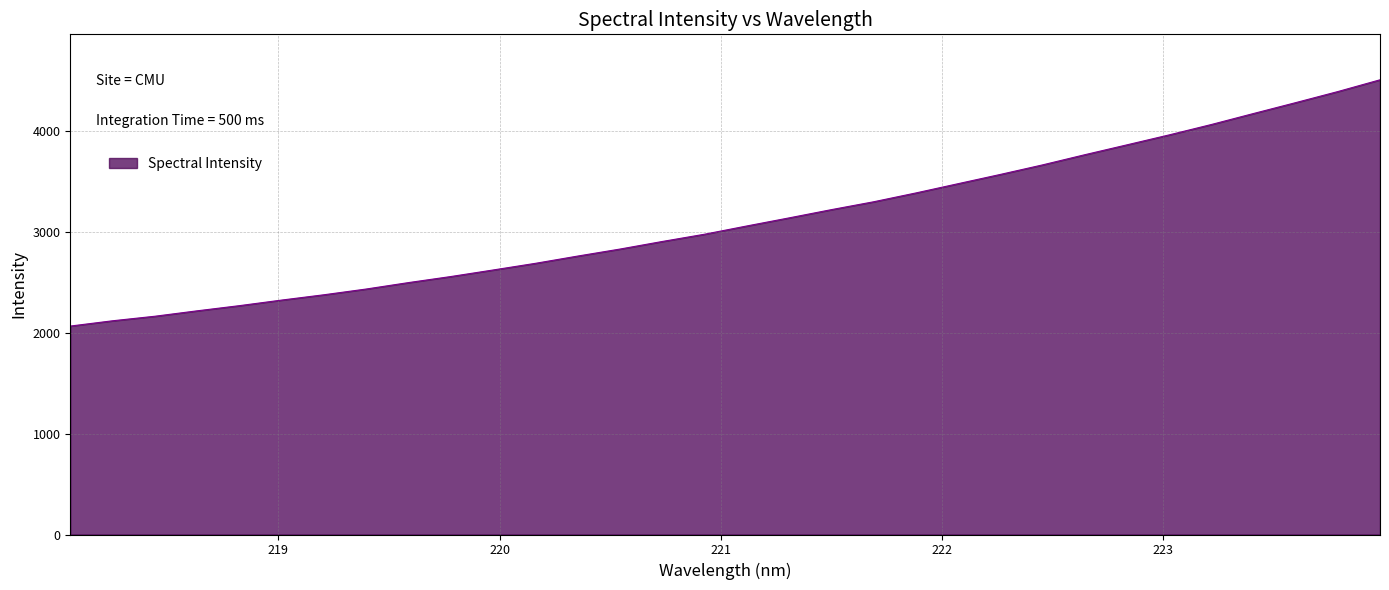

What is the smallest value displayed?

2067.9